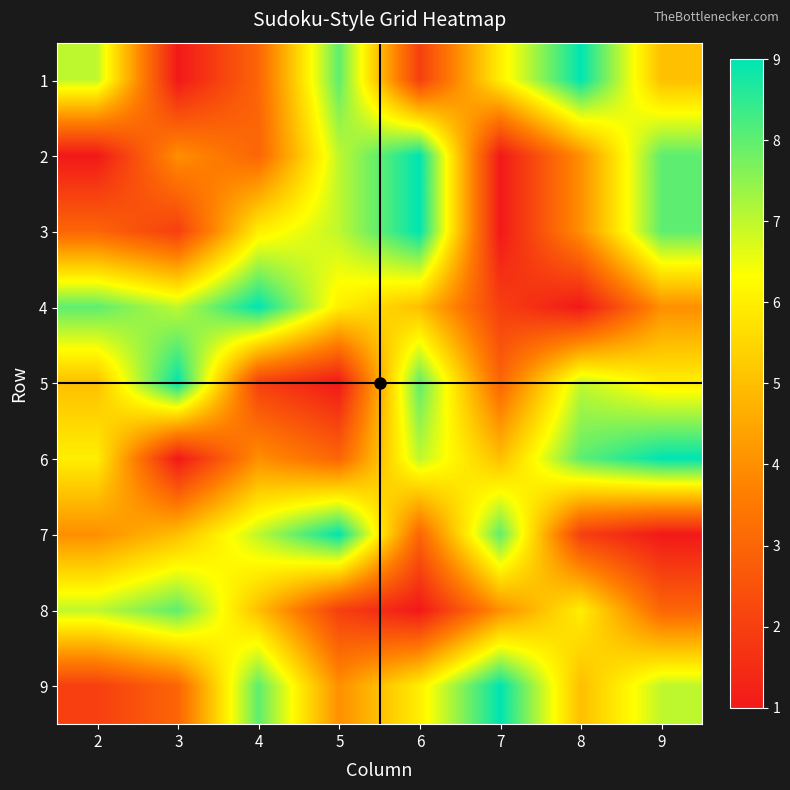

What is the minimum value shown in the chart?

1